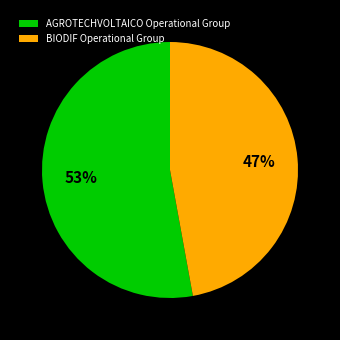

Approximately how many times larger is the value at AGROTECHVOLTAICO Operational Group compared to BIODIF Operational Group?

1.1